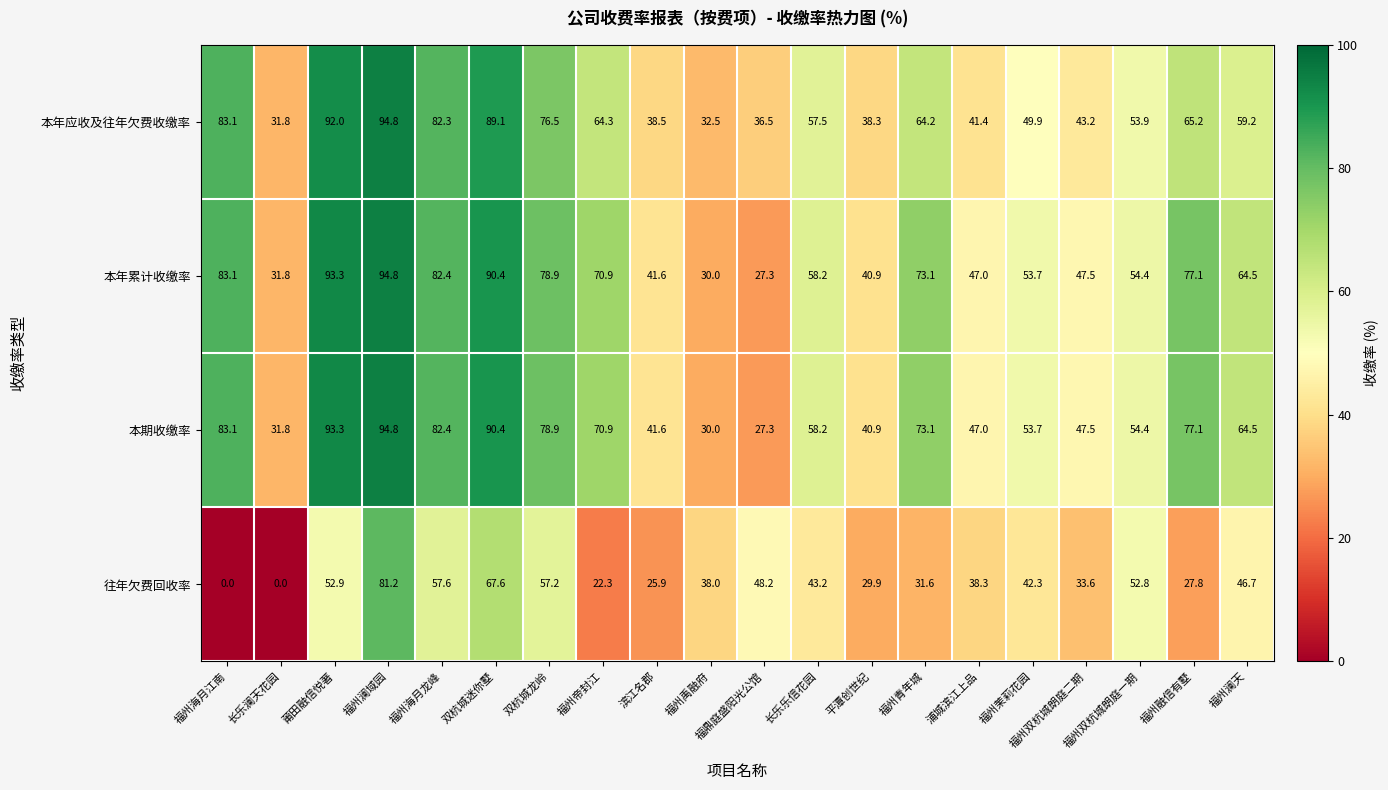

At which category is the sum across all series the highest?

福州澜域园